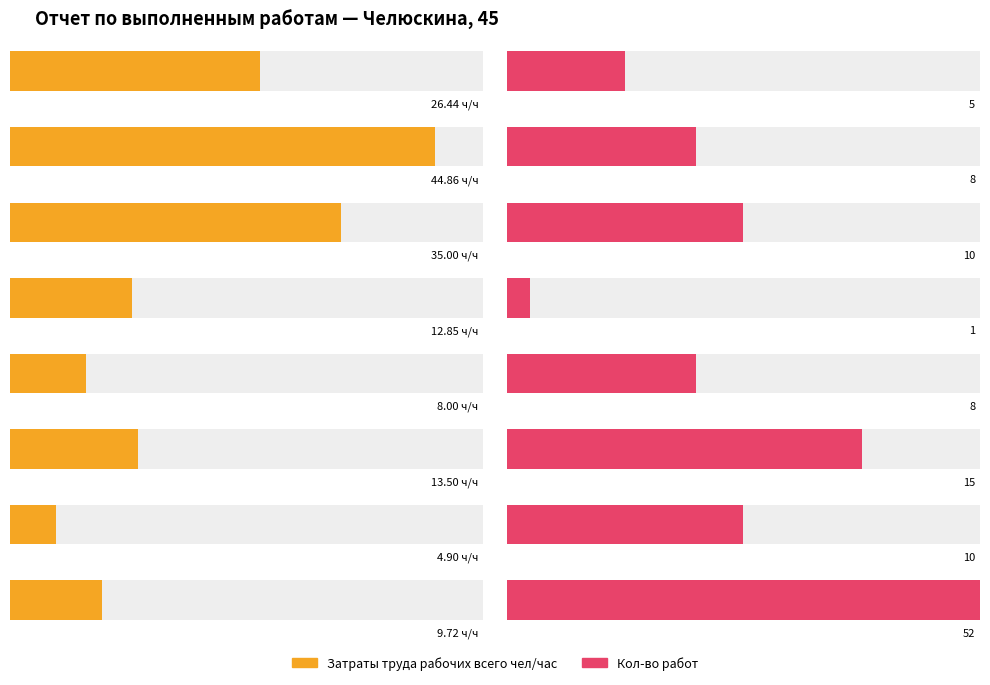

Which series has the widest spread of values?

Кол-во